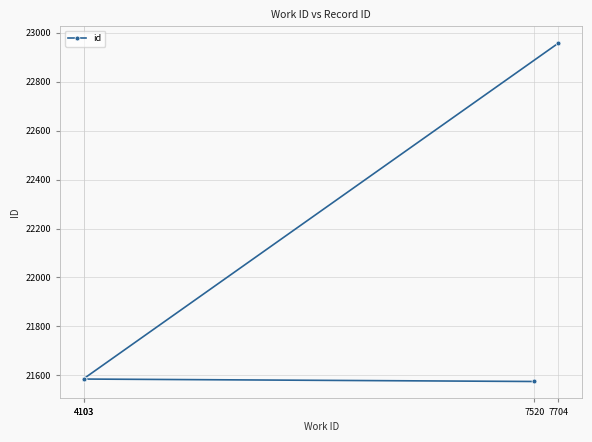

True or false: there are more than 0 points higher than both neighbors.

False